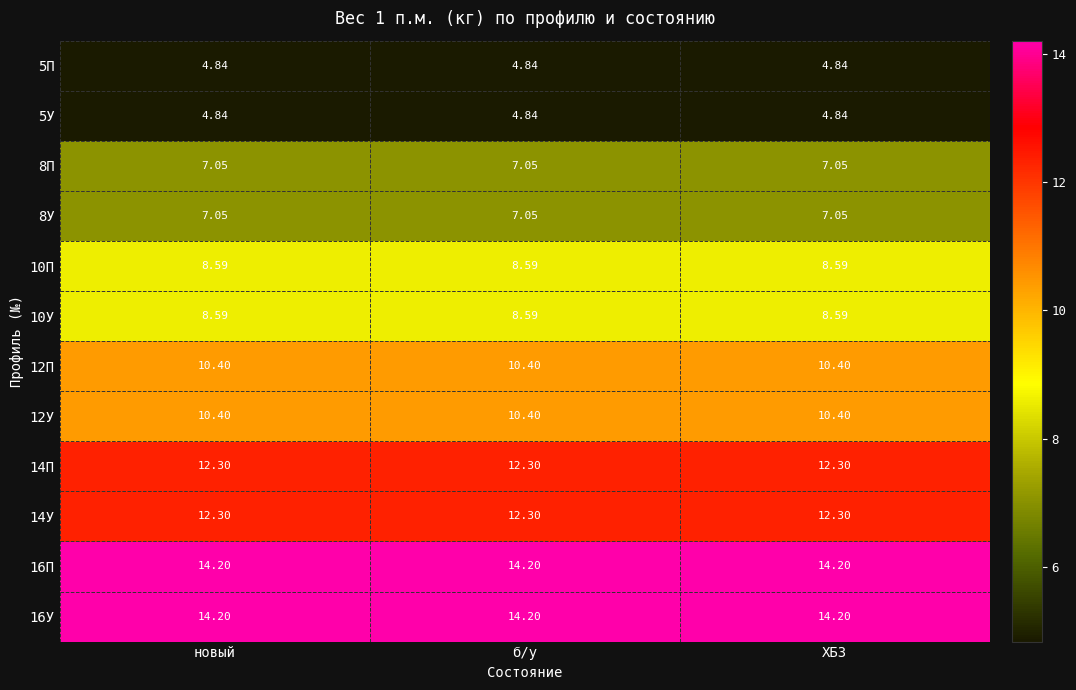

Is the value of 12П at б/у greater than the value of 16П at новый?

No